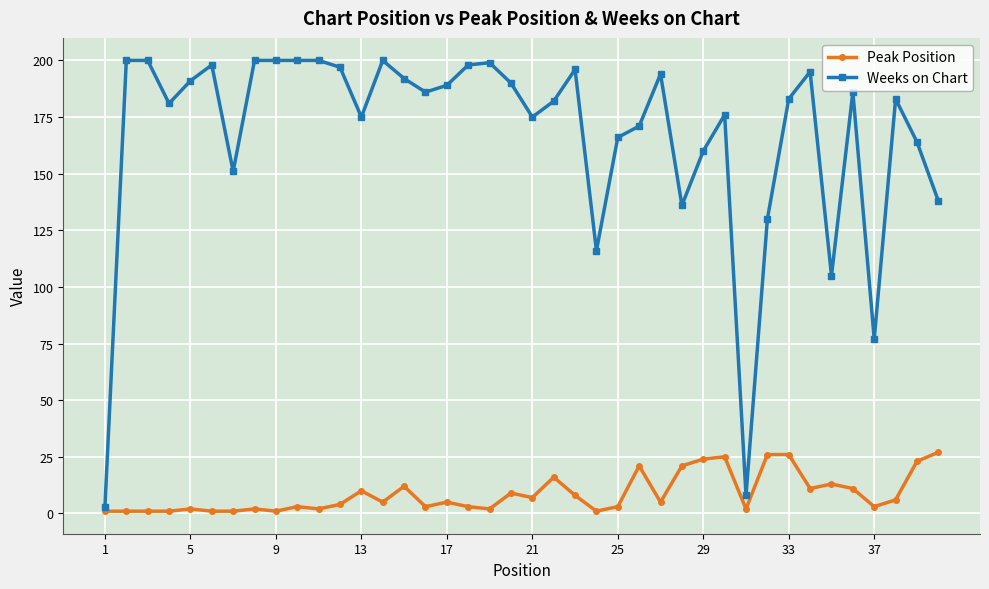

List the series in order of their overall mean, highest first.

Weeks on Chart, Peak Position